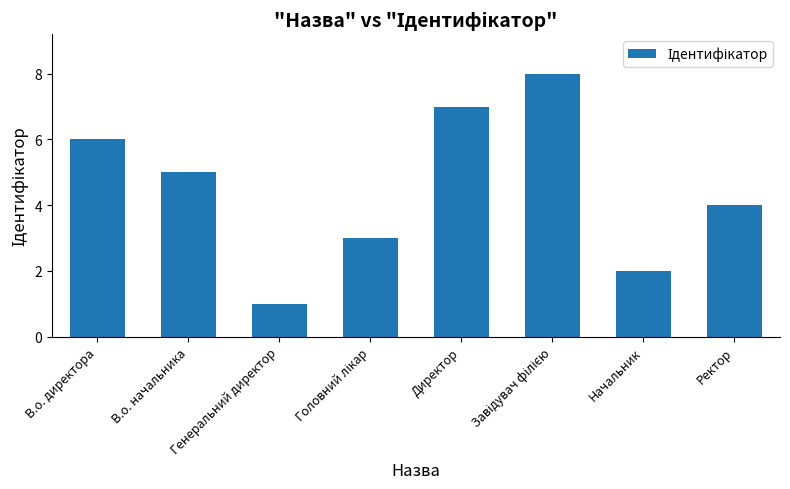

What is the difference between the maximum and minimum values?

7